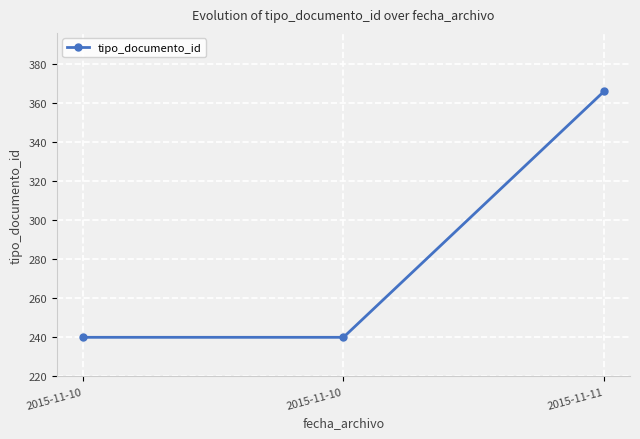

Where is the data nearest to the value 303?

2015-11-10